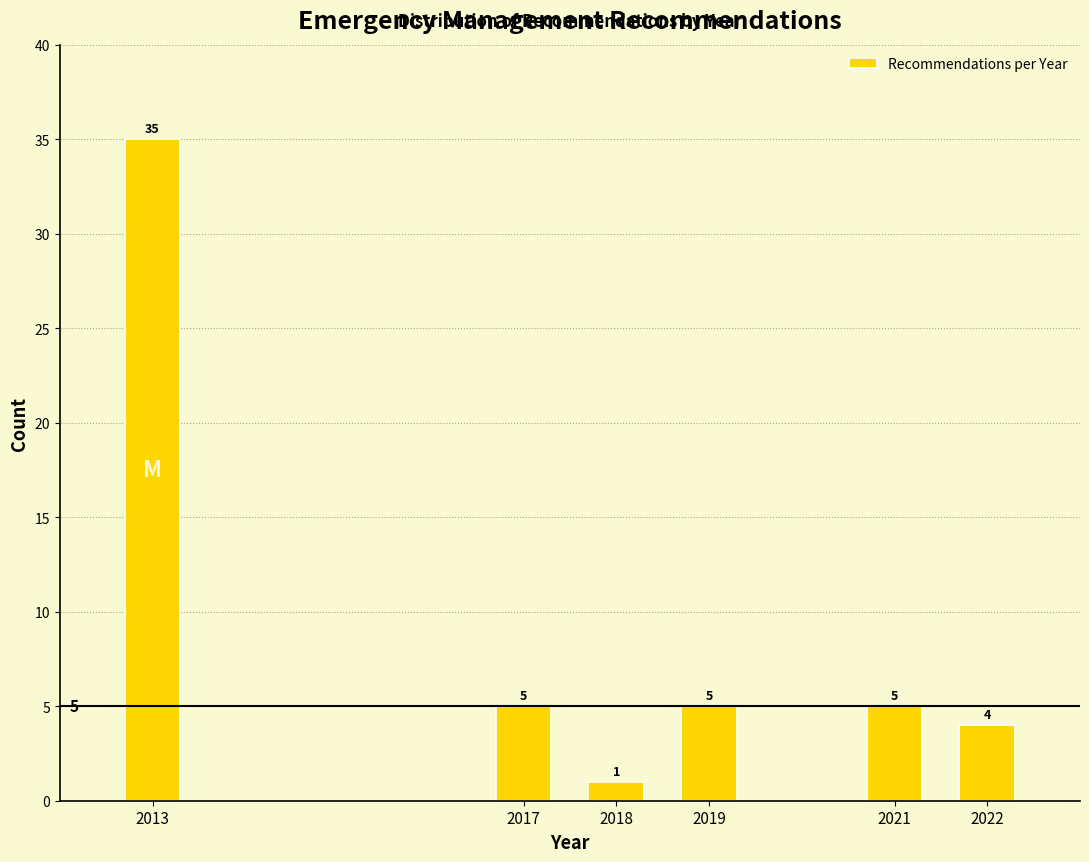

Reading left to right, list all the values displayed in this chart.

2013=35	2017=5	2018=1	2019=5	2021=5	2022=4